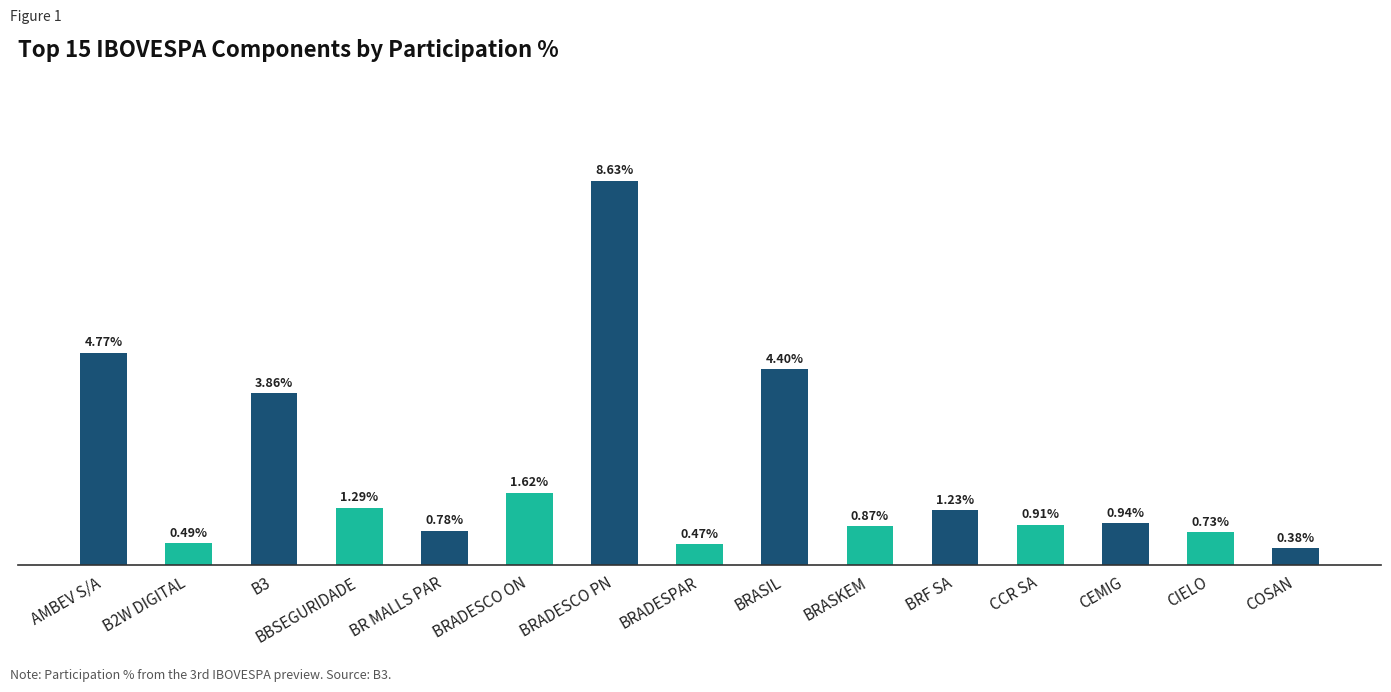

At which category does the chart reach its minimum across all series?

COSAN